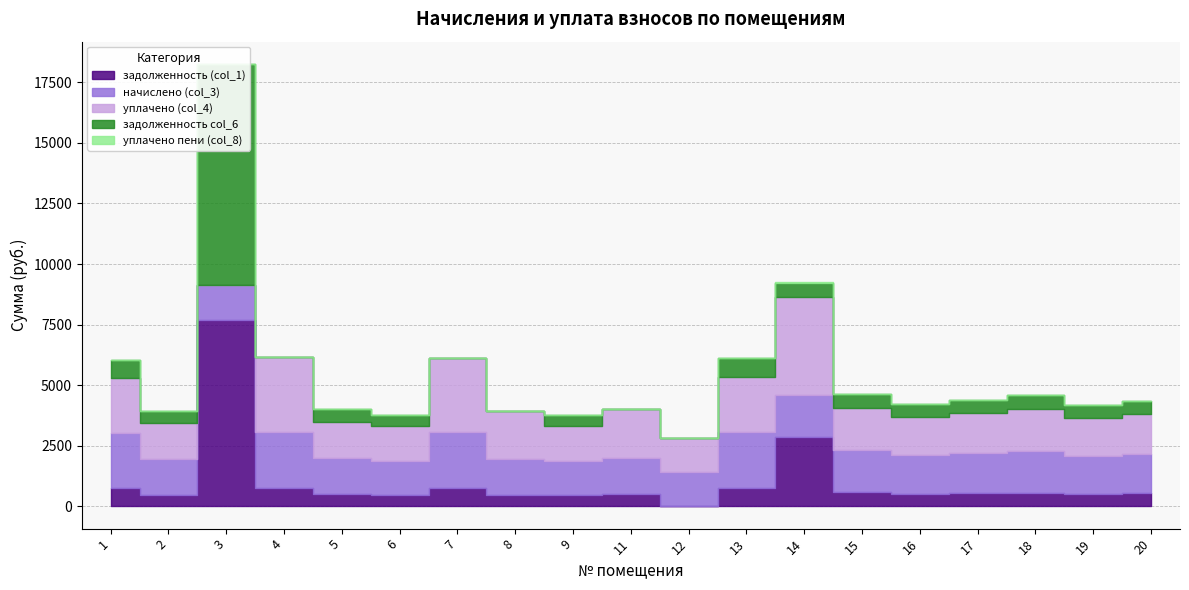

What is the approximate value of уплачено (col_4) at 1?

2271.2